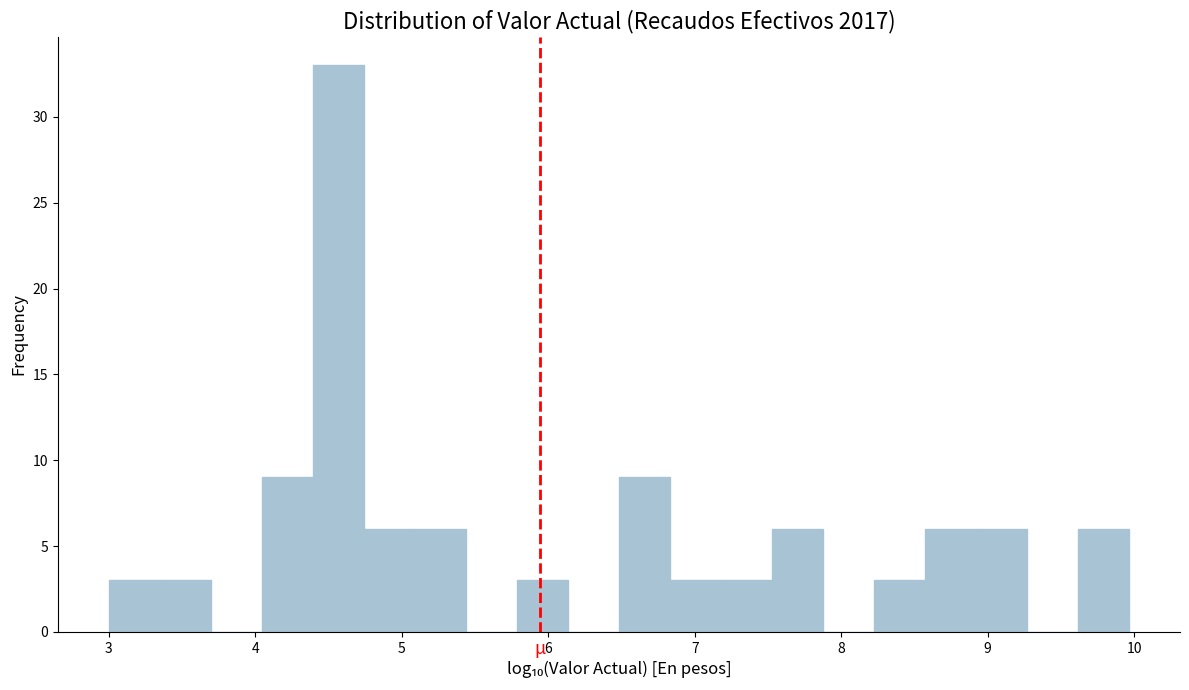

Around what value on the x-axis is the tallest bar? Give the approximate position of its centre, as read against the axis.

4.6